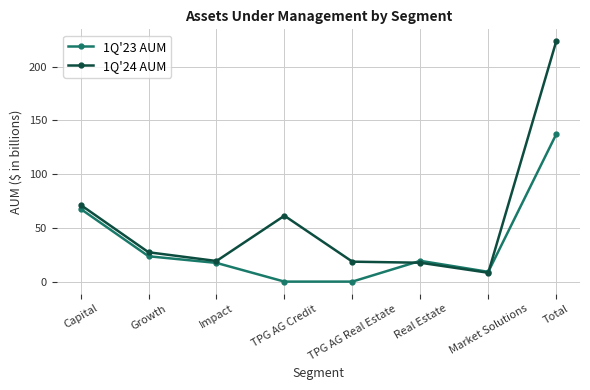

What is the lowest value of the 1Q'24 AUM series?

8.2